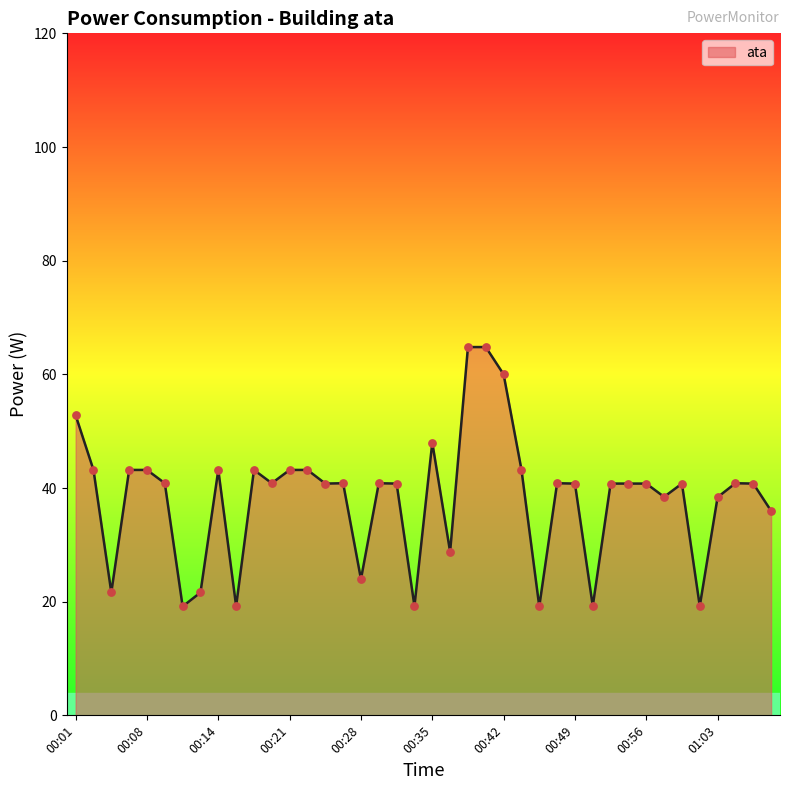

What is the difference between the maximum and minimum values?

45.6